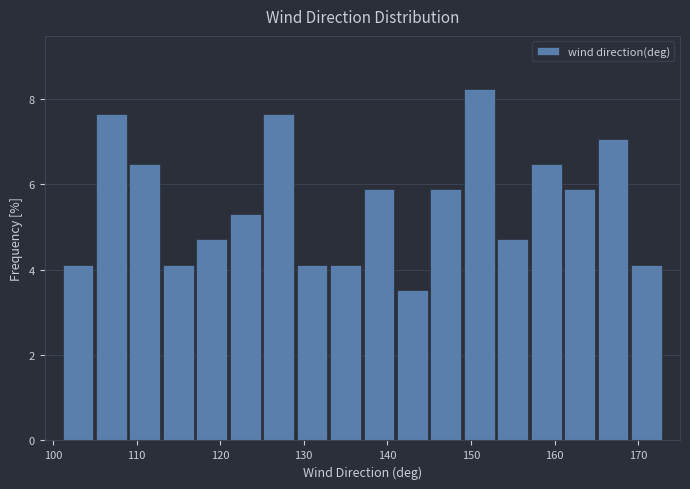

Over which range of the x-axis is the bar tallest?

149 to 153